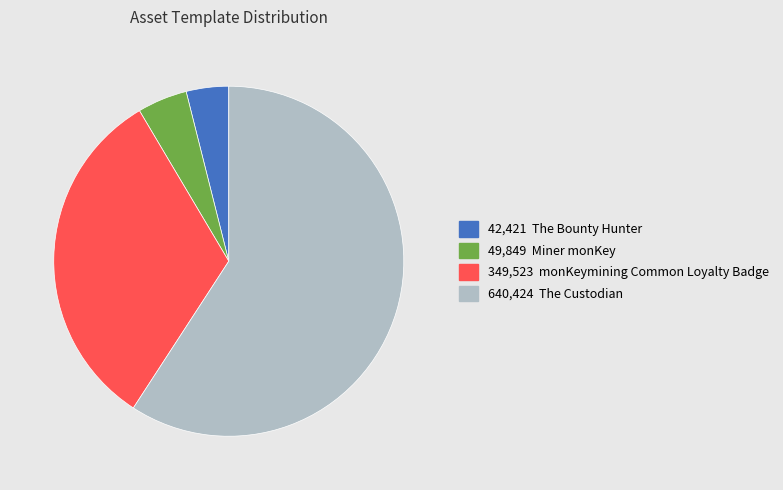

Is it true that 349,523 monKeymining Common Loyalty Badge is 39% of the pie?

False